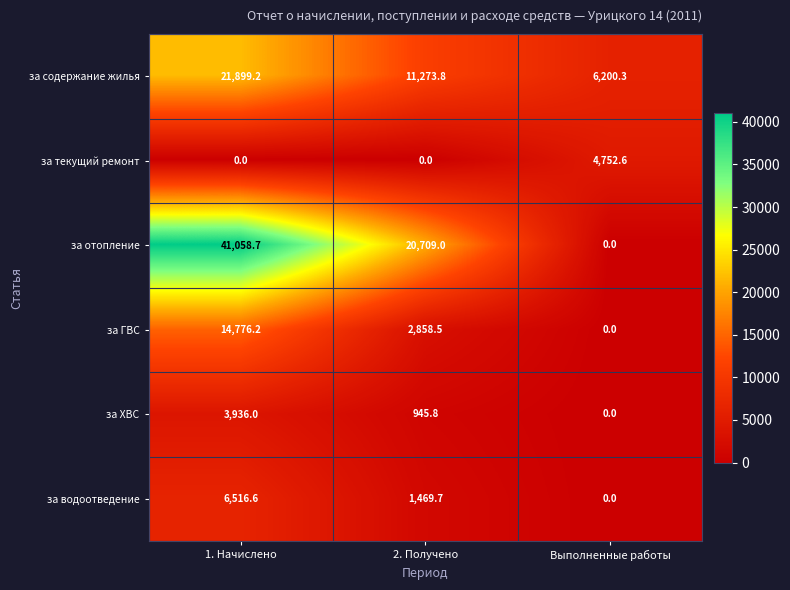

What is the maximum value for за ХВС?

3936.0